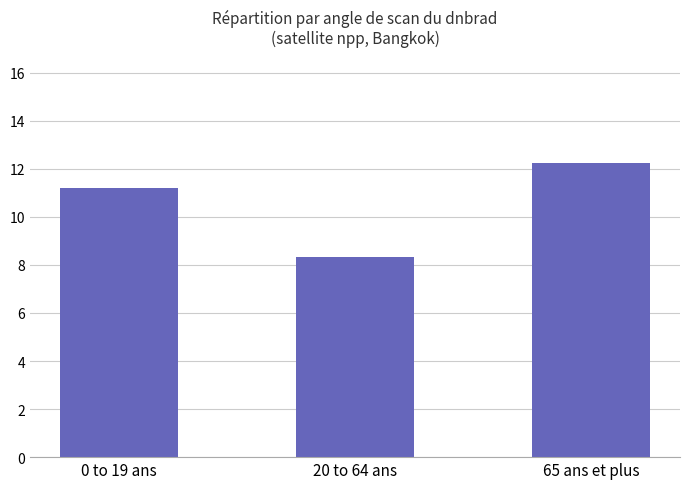

What is the label of the 3rd bar from the right?

0 to 19 ans